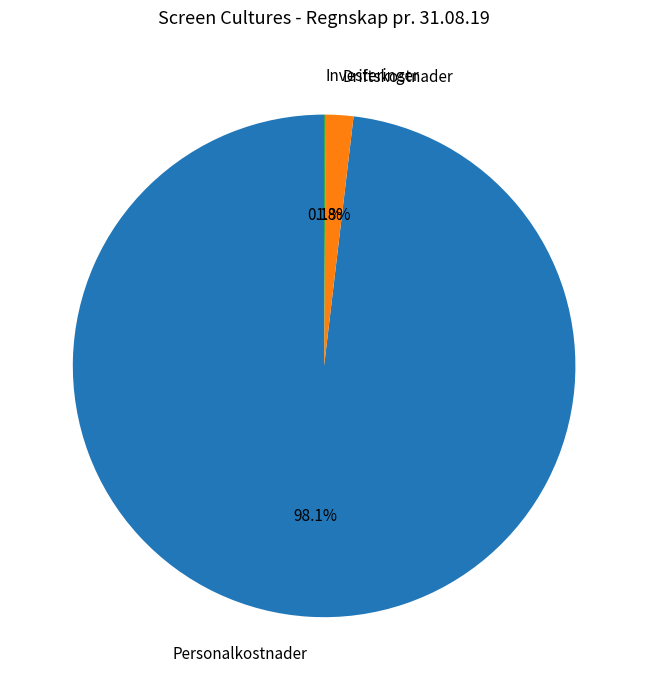

What is the largest slice in the pie chart?

Personalkostnader